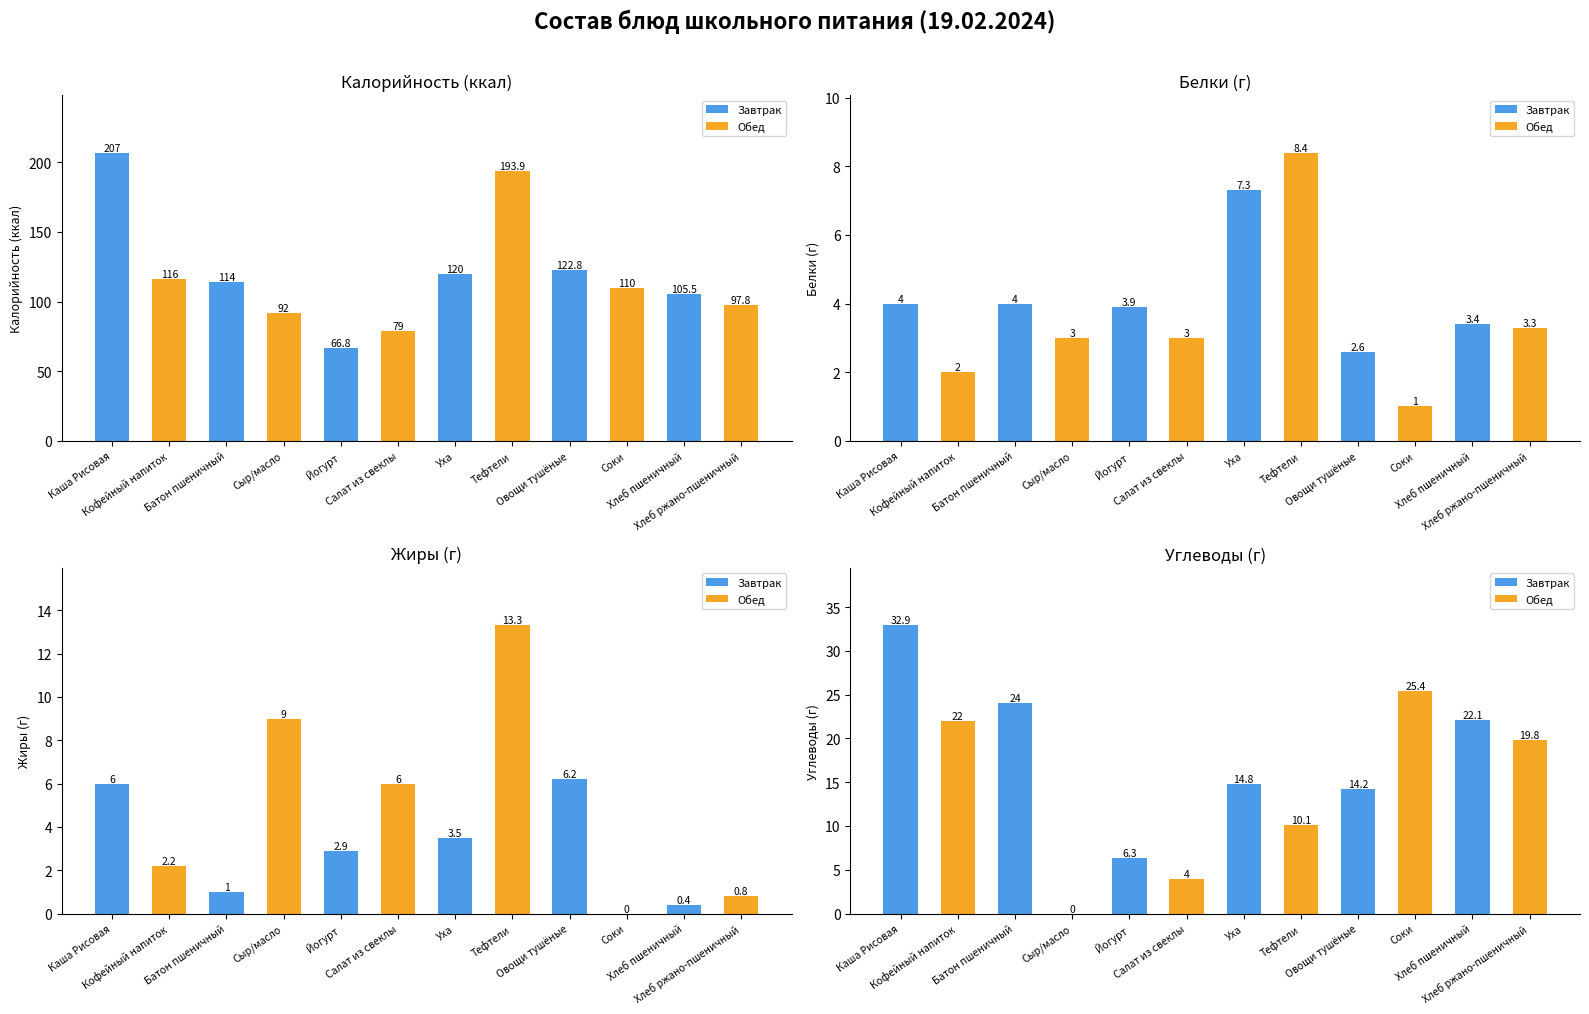

At which label is the value closest to 16?

Уха